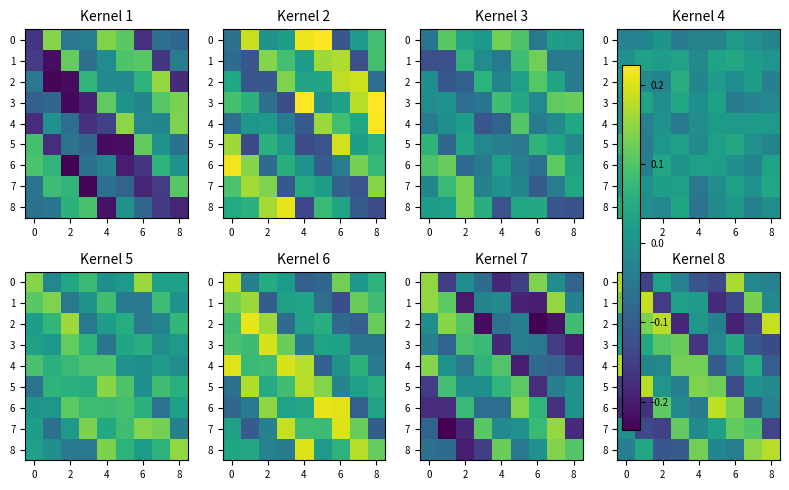

What is the maximum value shown in the chart?

0.2